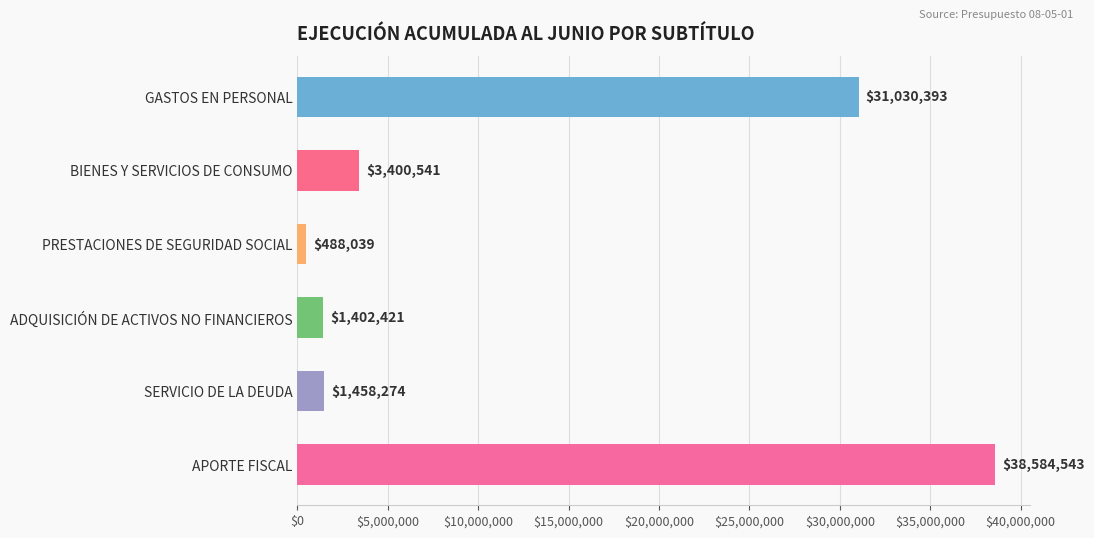

How many values are below 3400541?

3